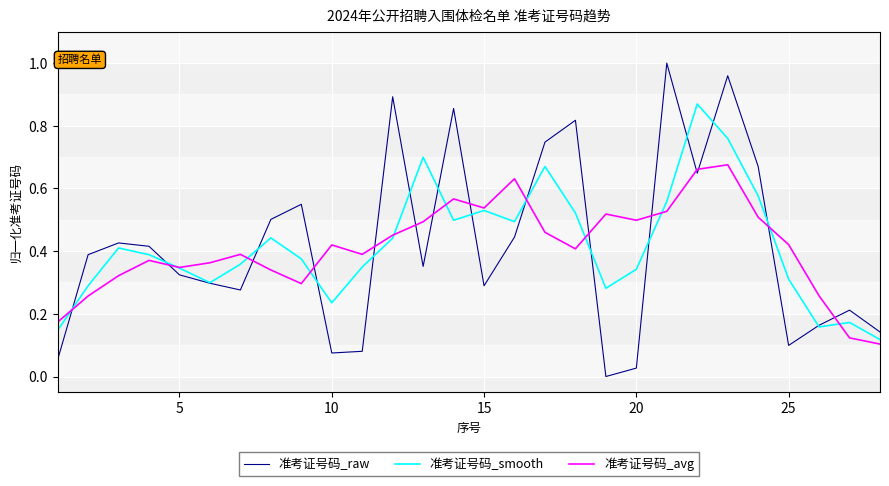

Which series ends up on top after the final intersection of 准考证号码_raw and 准考证号码_avg?

准考证号码_raw